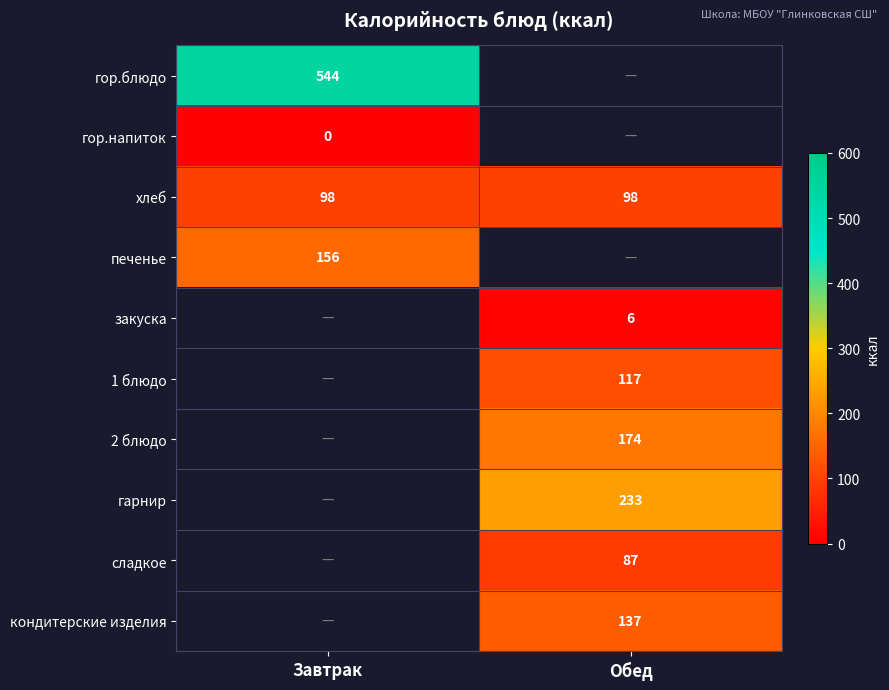

The кондитерские изделия series shows 47 at Обед. True or false?

False